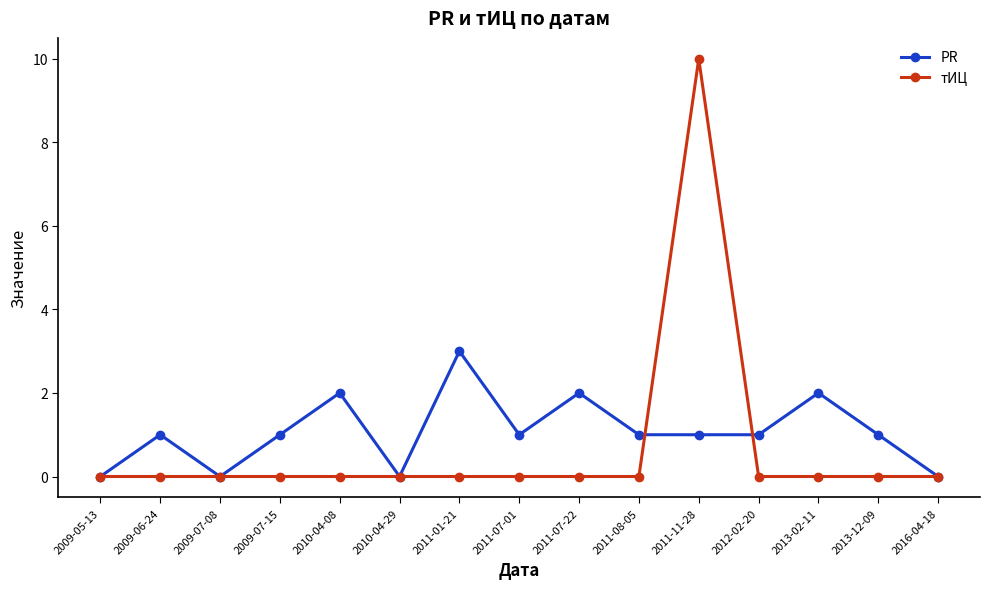

What is the label of the 15th point from the right?

2009-05-13